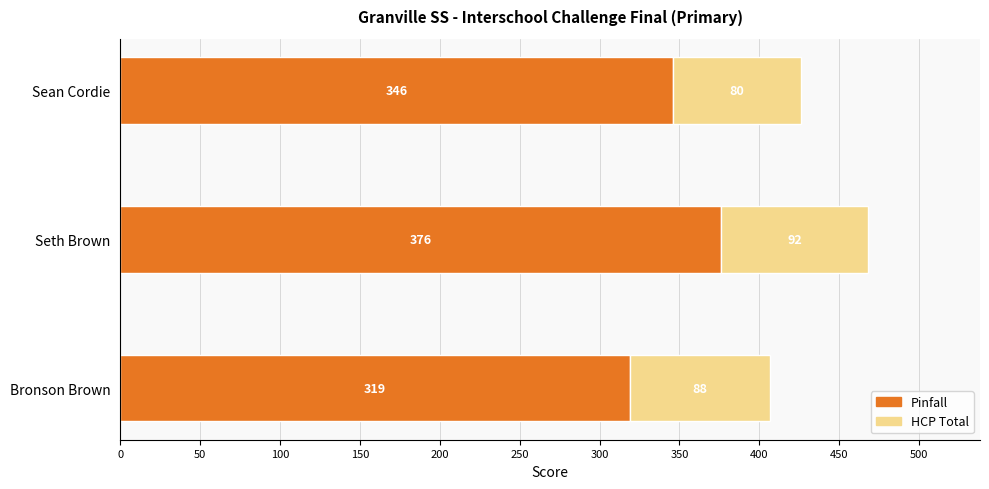

Rank the categories by Pinfall value from lowest to highest.

Bronson Brown, Sean Cordie, Seth Brown